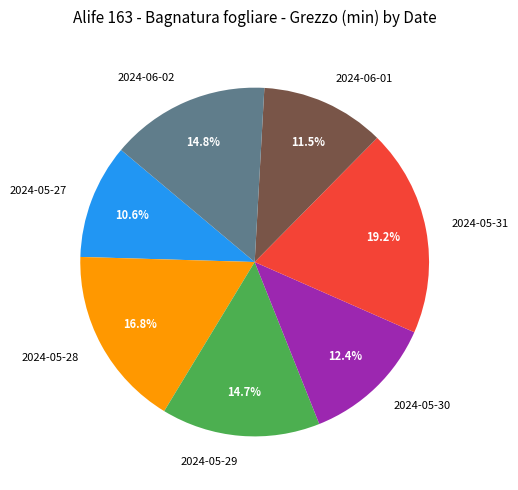

Which slice is the smallest?

2024-05-27